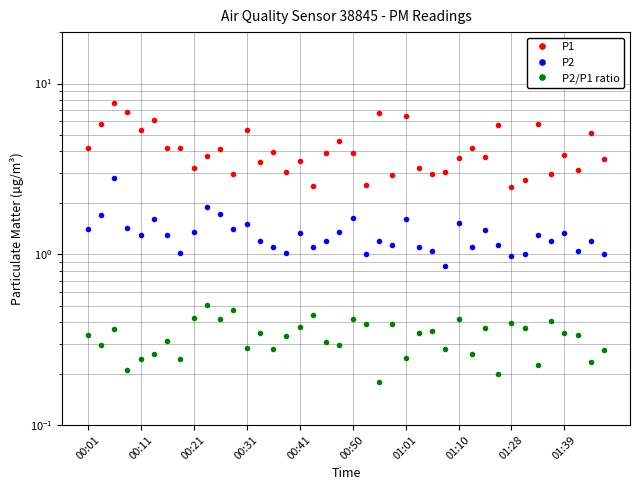

Is this an area chart (filled region under the line)?

No